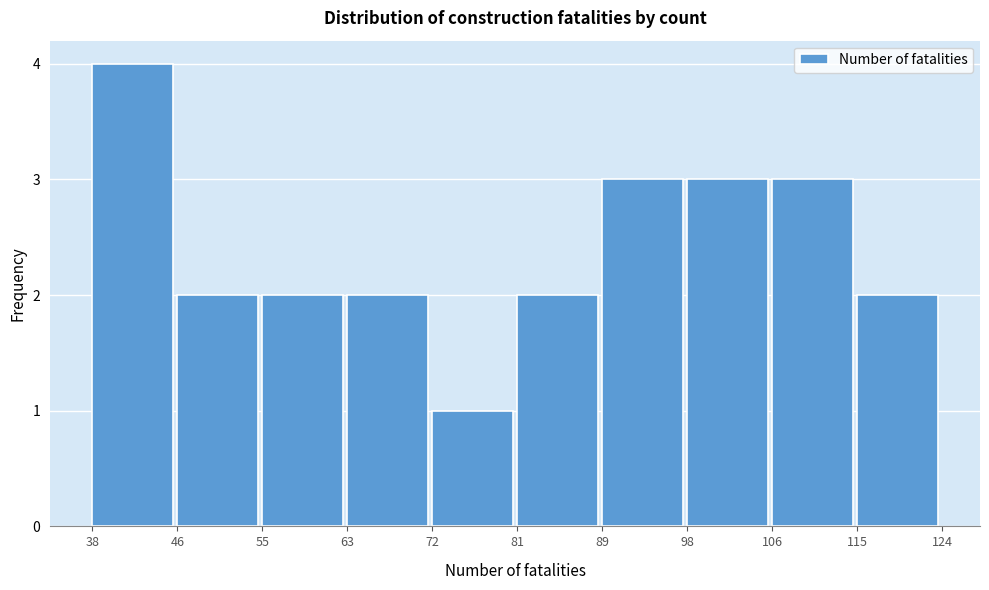

Reading left to right, list every bar in this chart as the range it spans on the x-axis followed by its height. The values are not printed on the chart, so give them approximately, as read against the axis.

38 to 46: 4
46 to 55: 2
55 to 63: 2
63 to 72: 2
72 to 81: 1
81 to 89: 2
89 to 98: 3
98 to 106: 3
106 to 115: 3
115 to 124: 2